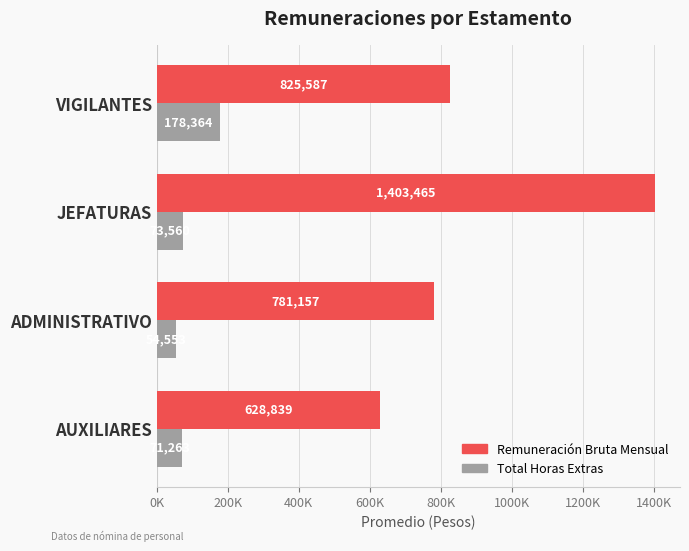

What is the sum of all Total Horas Extras values?

377740